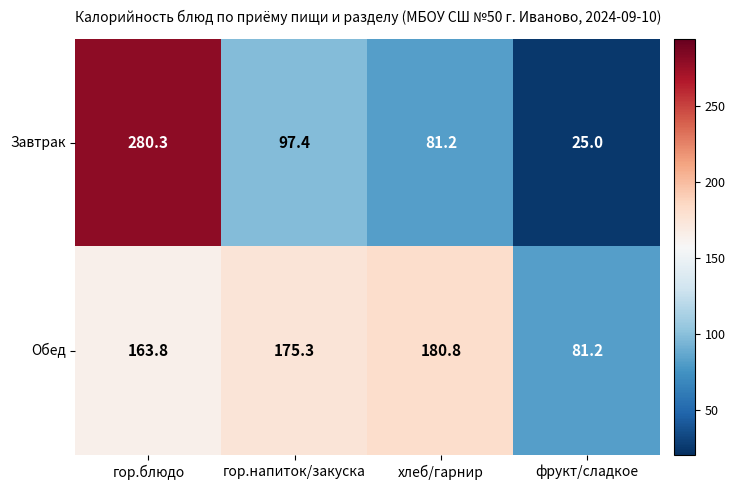

List the series in order of their overall mean, highest first.

Обед, Завтрак